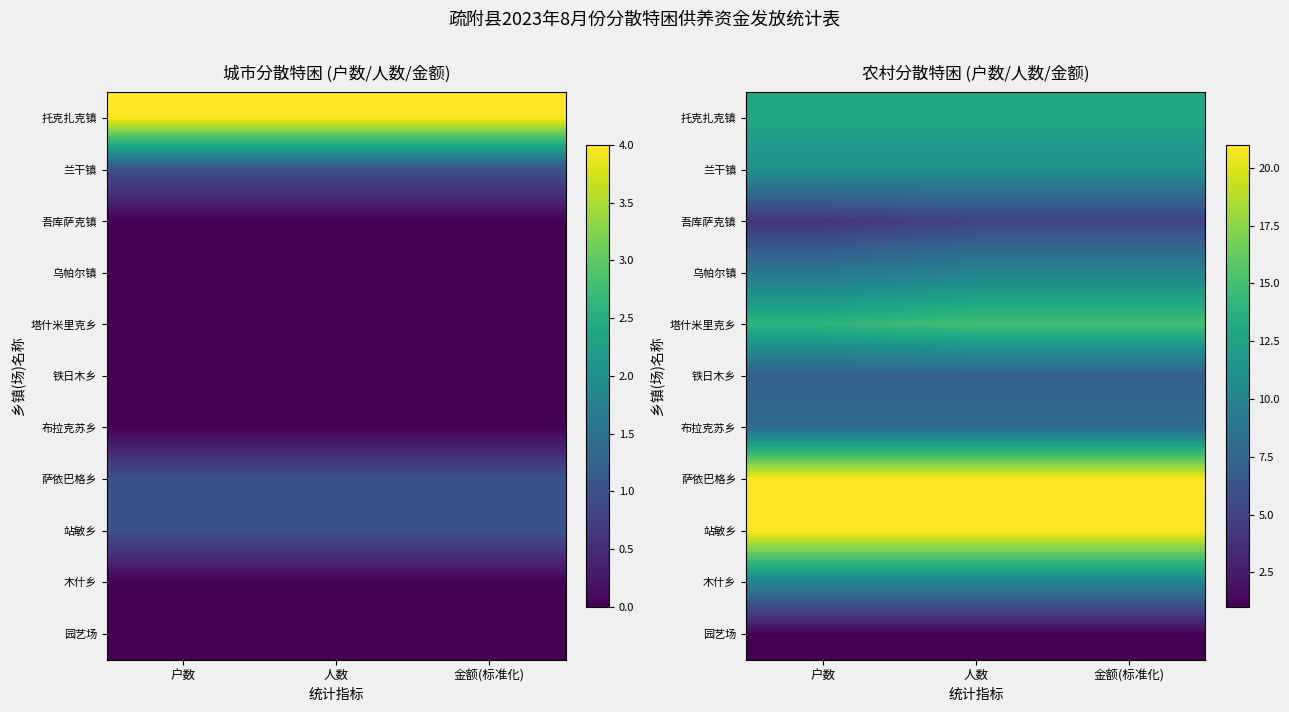

What is the difference between the maximum and minimum values in the 塔什米里克乡 series?

1